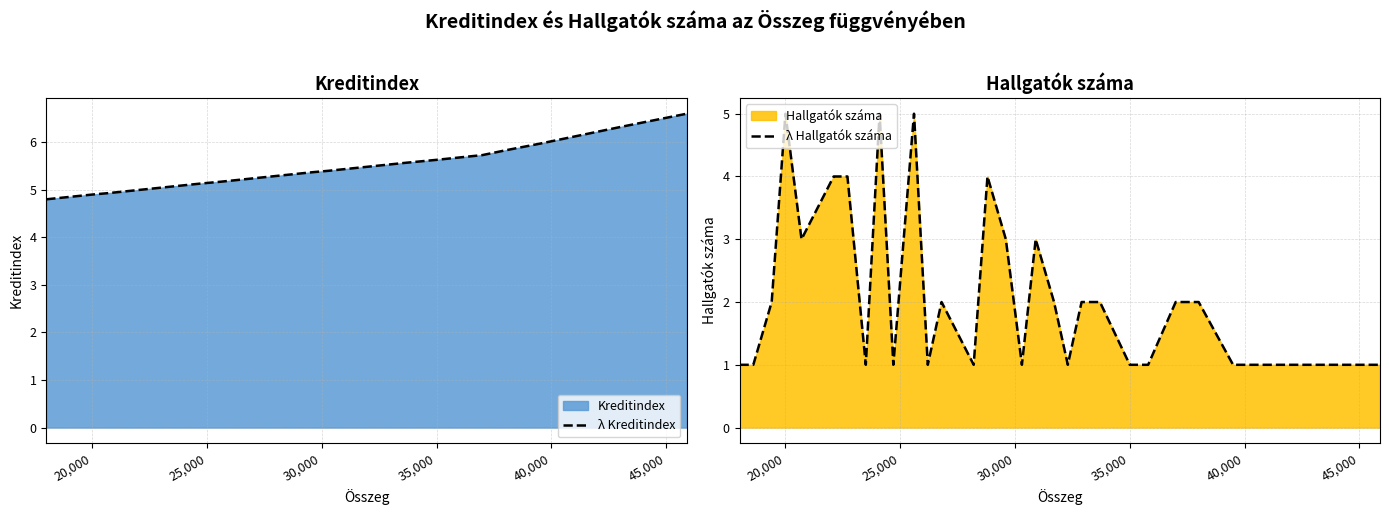

True or false: λ Hallgatók száma and λ Kreditindex intersect in this chart.

True